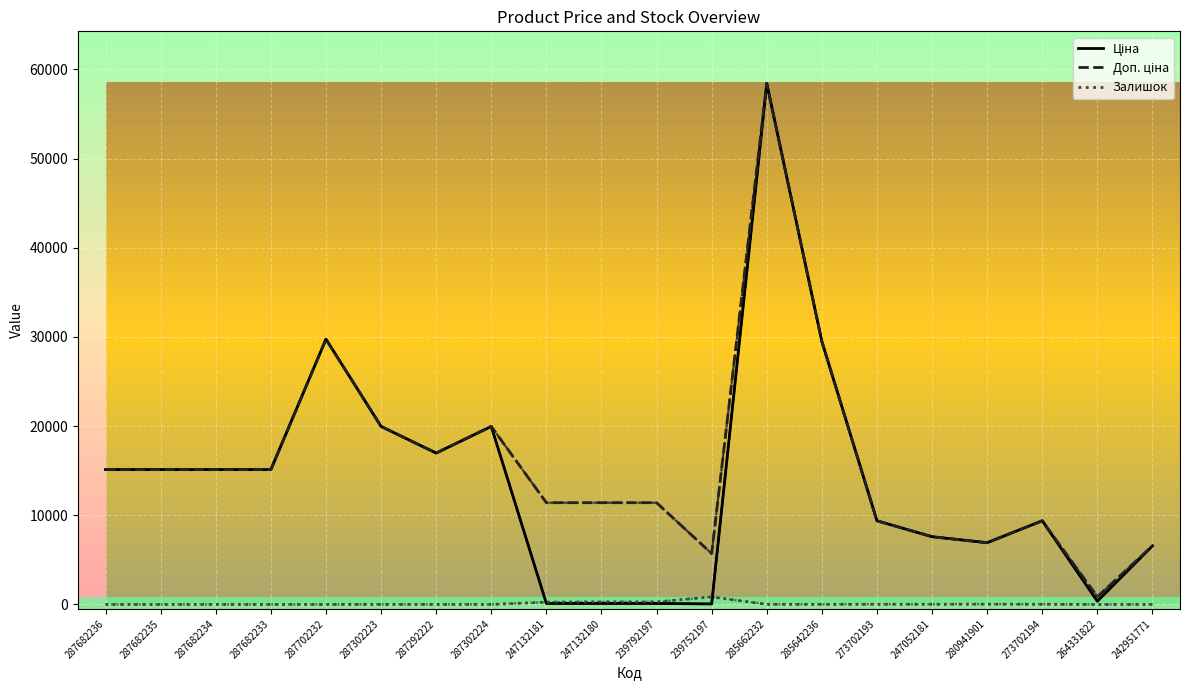

What are all the series names shown in the legend?

Ціна, Доп. ціна, Залишок